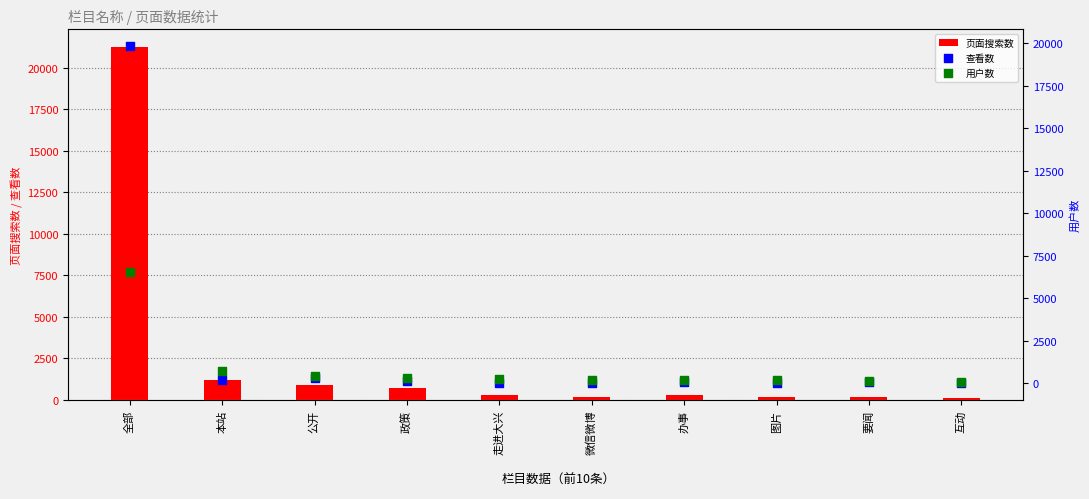

At how many categories does at least one series exceed 11178?

1